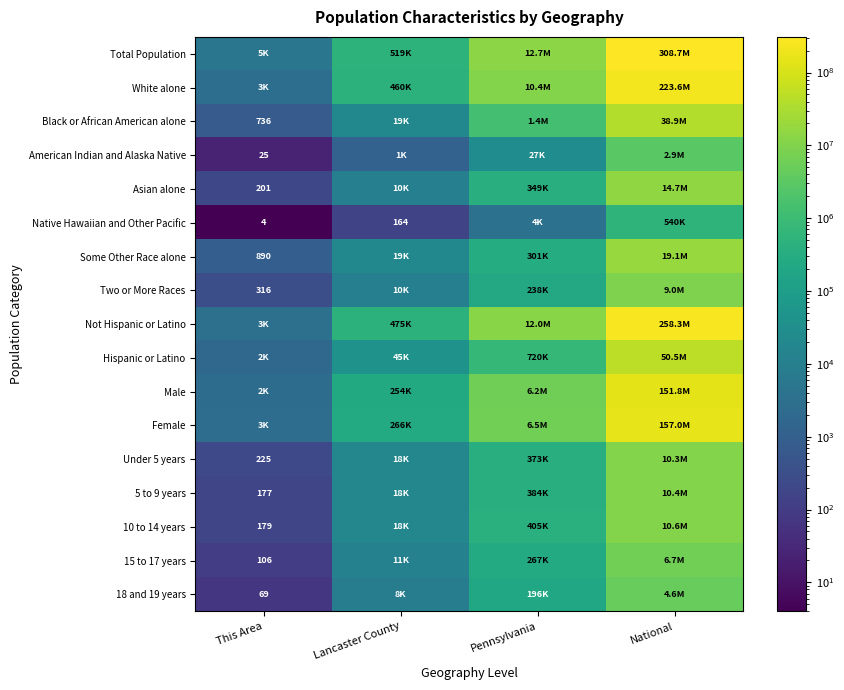

What is the spread (max minus min) of values at Pennsylvania?

12698726